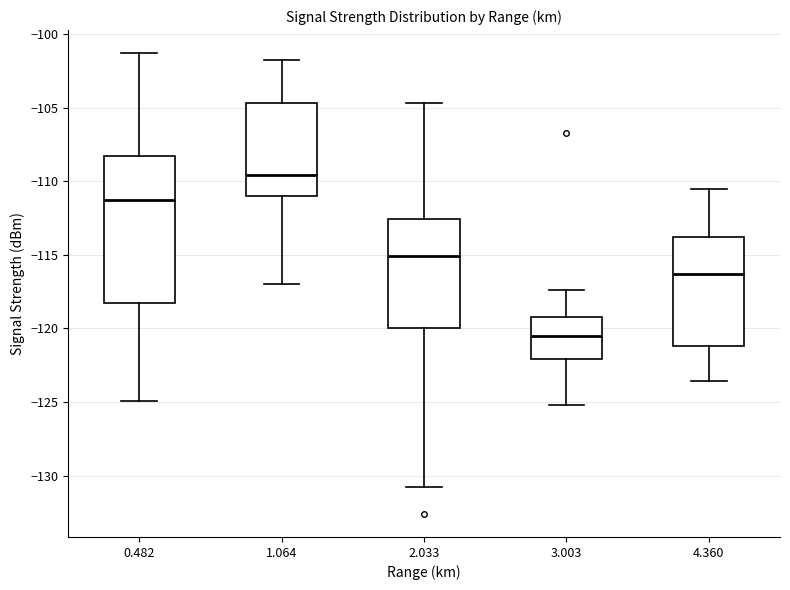

Where does the lower whisker of the box at x = 3.003 end on the y-axis? The values are not printed on the chart, so give them approximately, as read against the axis.

-125.0